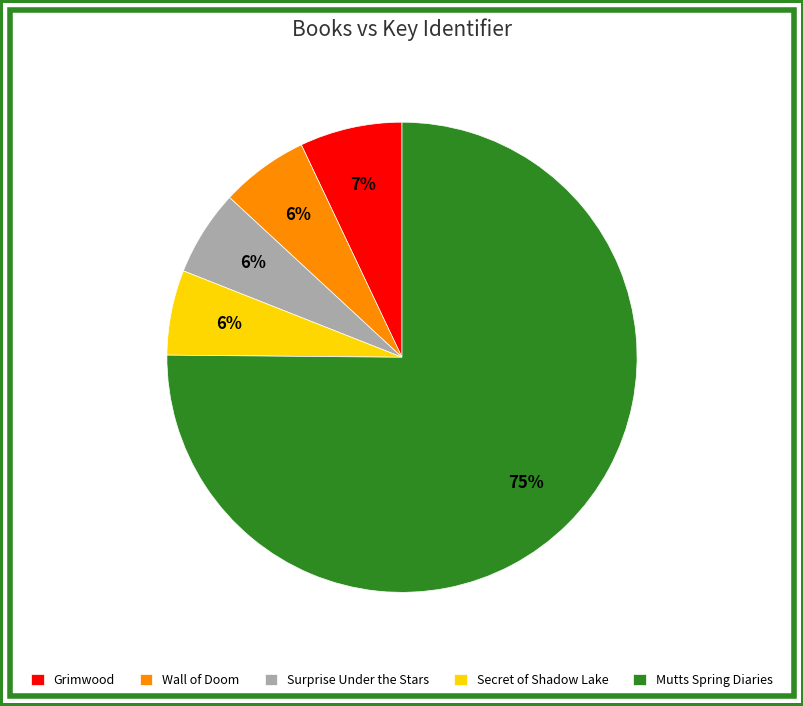

Approximately how many times larger is the value at Wall of Doom compared to Mutts Spring Diaries?

0.1